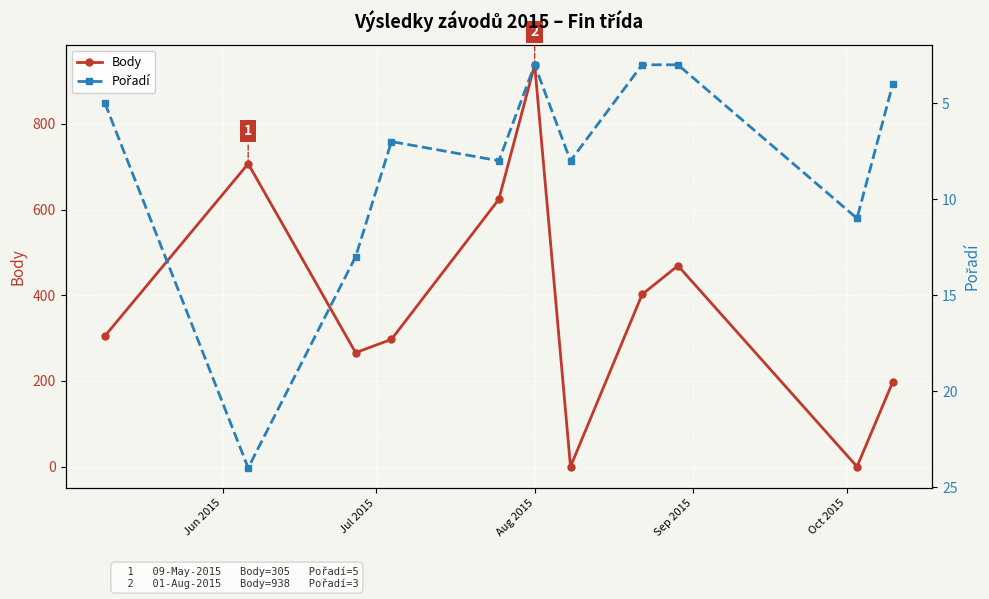

Reading left to right, what are all the values shown in this chart?

Body: 305	707	266	297	624	938	0	402	469	0	198
Pořadí: 5	24	13	7	8	3	8	3	3	11	4